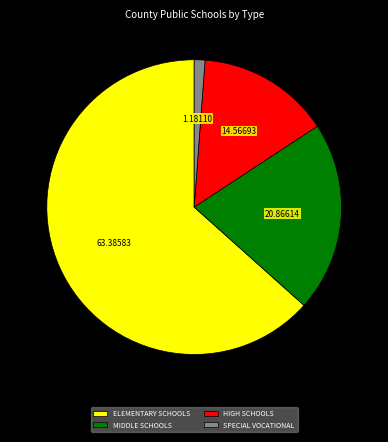

Combined, do ELEMENTARY SCHOOLS and SPECIAL VOCATIONAL account for over 50%?

Yes